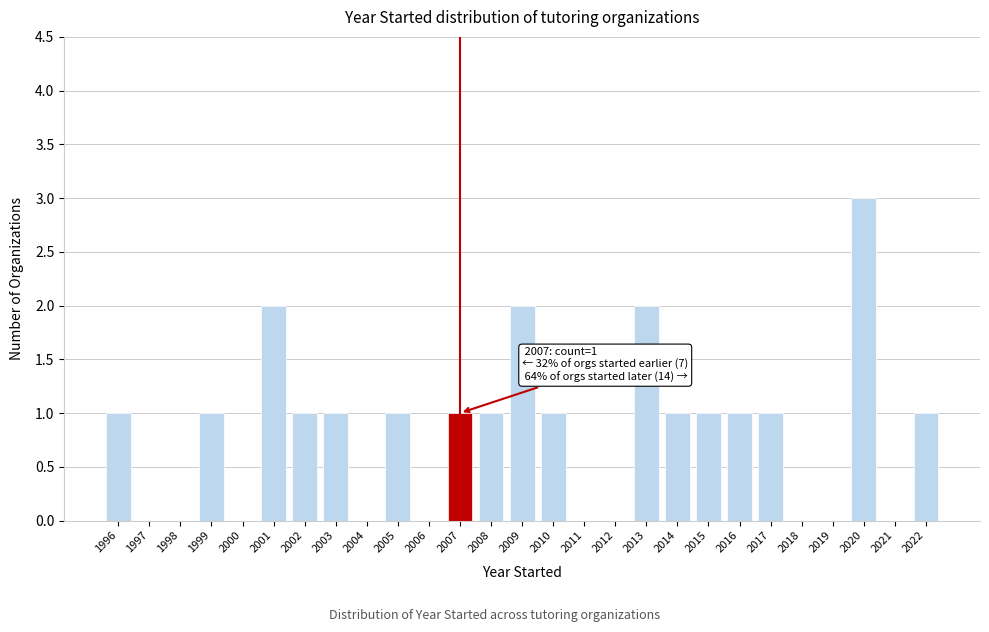

Which range on the x-axis has the tallest bar?

2019.5 to 2020.5